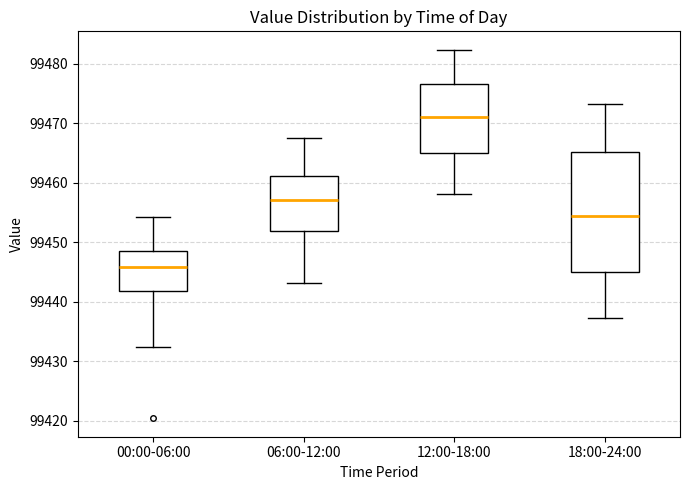

Which box is the tallest, from its lower edge to its upper edge?

18:00-24:00